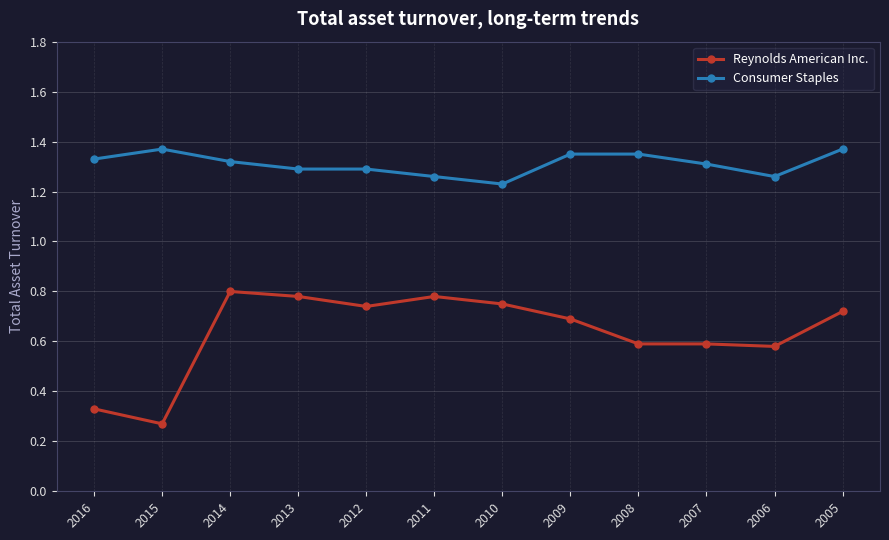

How many categories are shown in the chart?

12